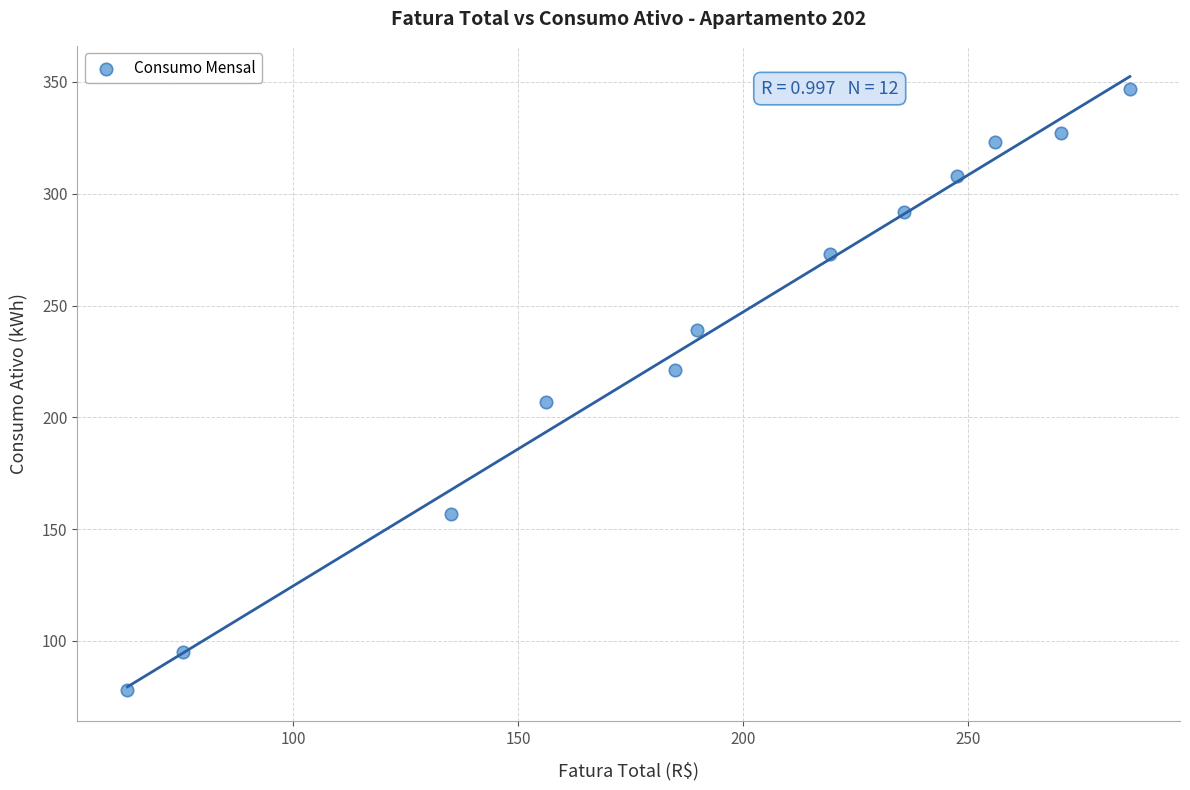

What Y value in the scatter plot is closest to 212?

207